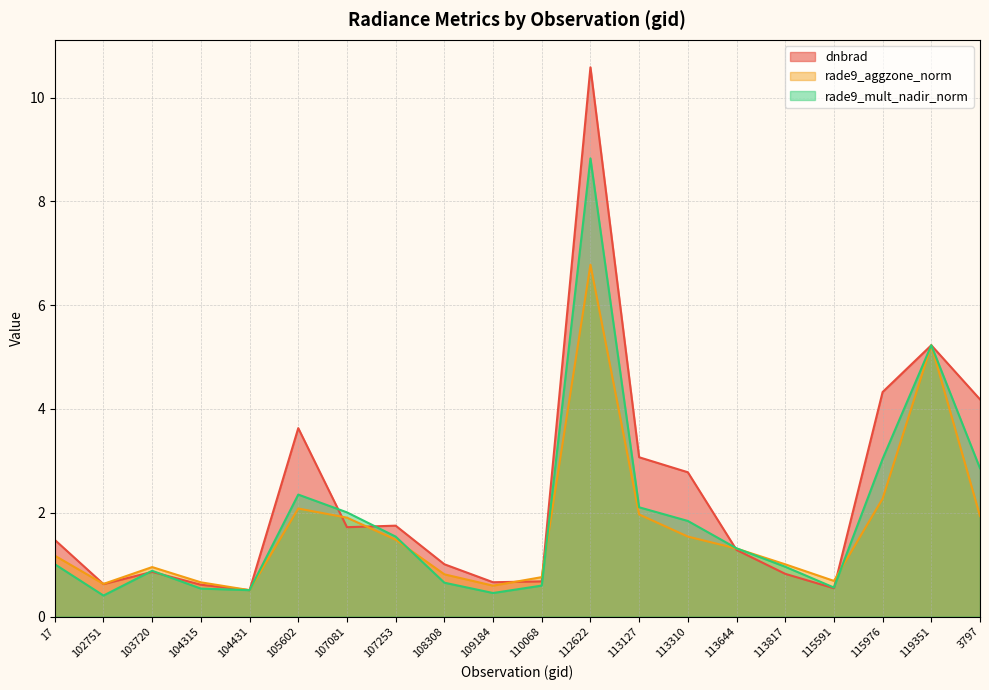

Which series has the largest total across all categories?

dnbrad